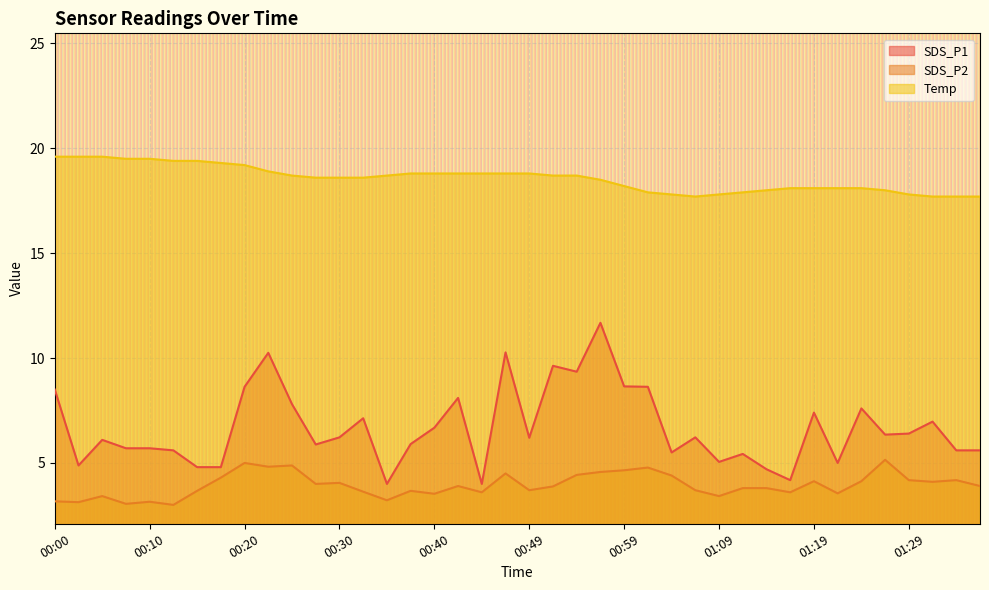

At which label does SDS_P1 reach its minimum?

00:35